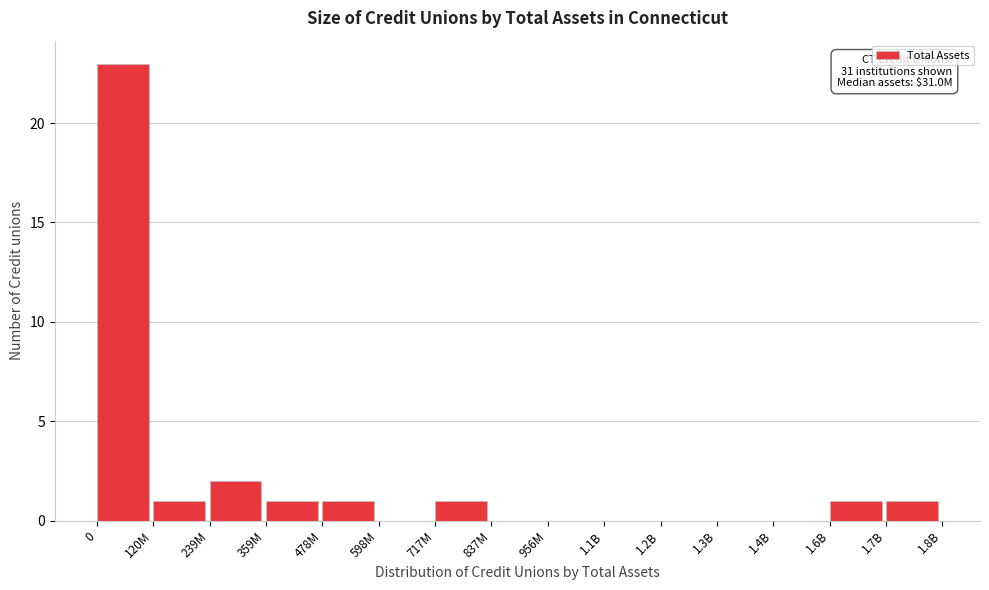

Reading left to right, what are all the values shown in this chart?

0=23	120M=1	239M=2	359M=1	478M=1	598M=0	717M=1	837M=0	956M=0	1.1B=0	1.2B=0	1.3B=0	1.4B=0	1.6B=1	1.7B=1